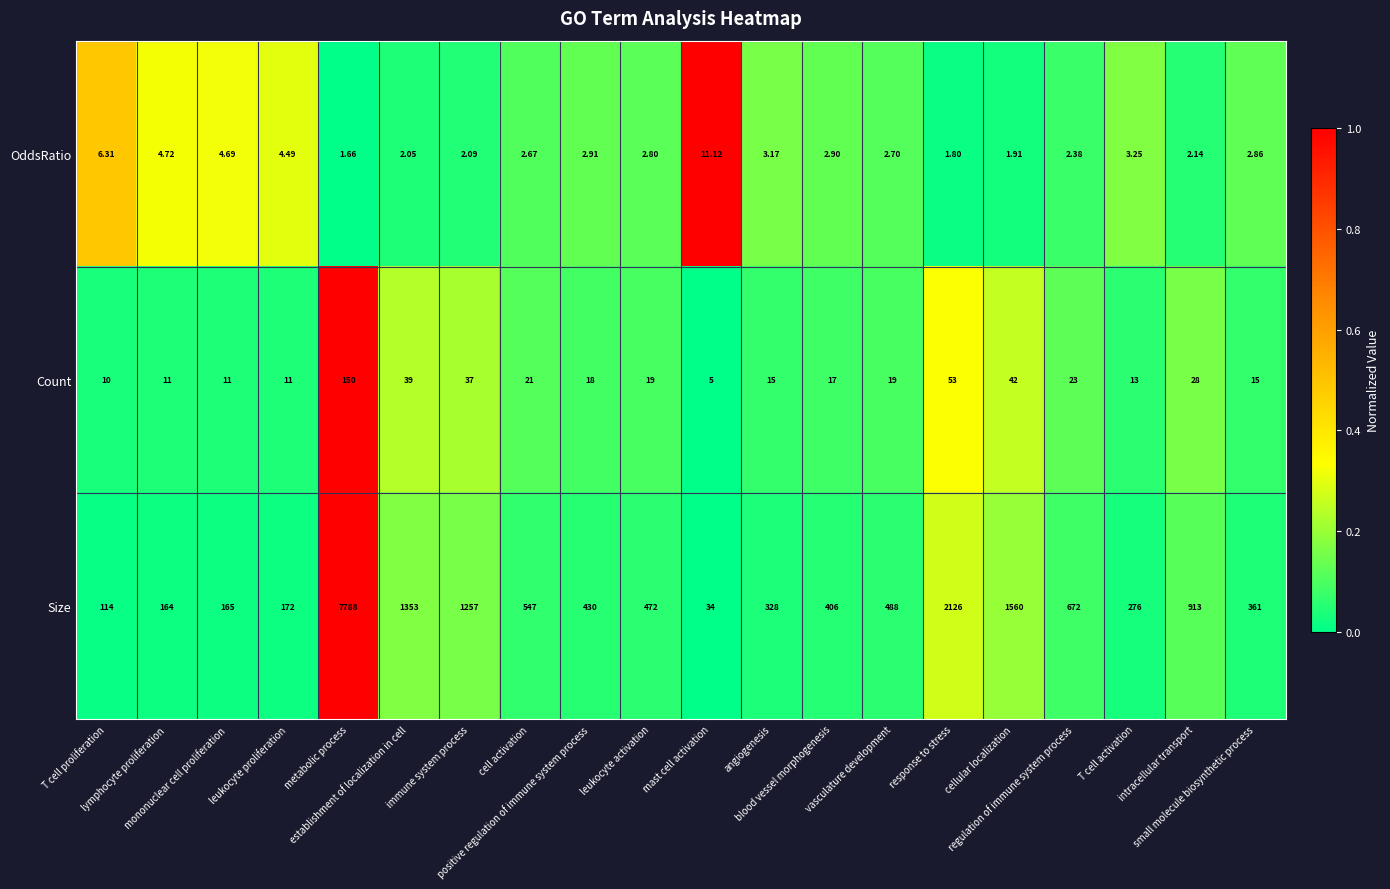

Rank the series by their maximum value, from lowest to highest.

OddsRatio, Count, Size